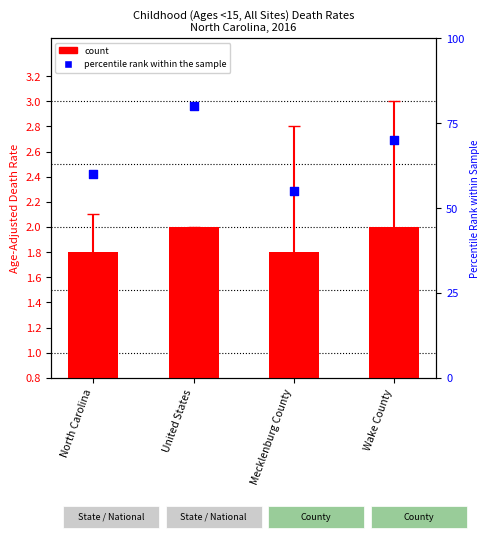

Which series reaches the maximum Y coordinate?

percentile rank within the sample